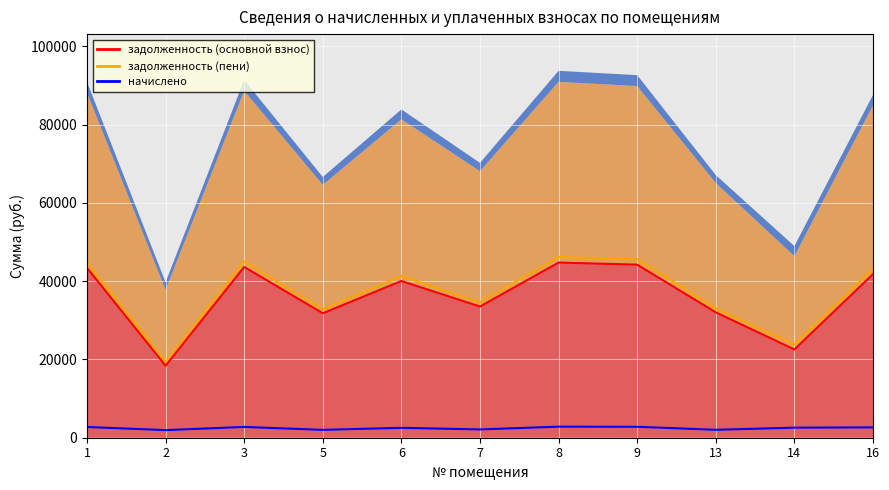

At which label does задолженность (основной взнос) first exceed 40049?

1